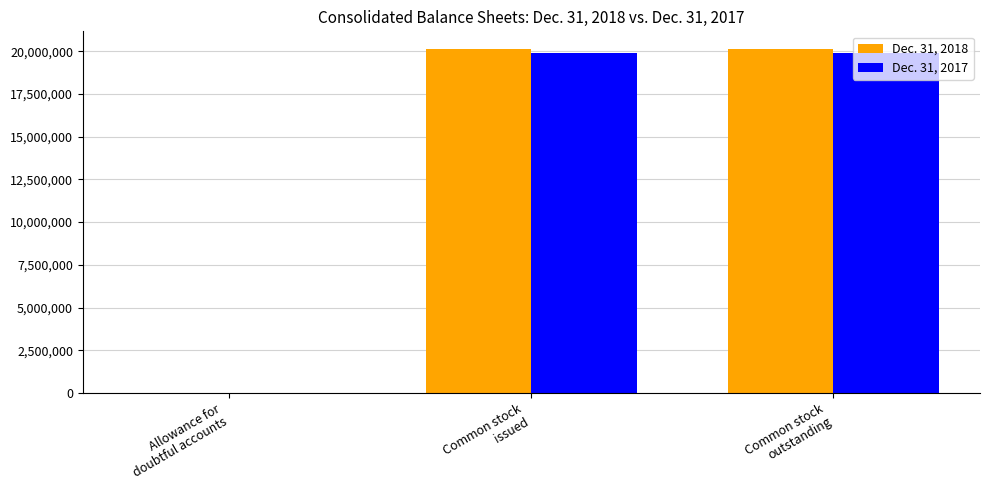

Which series has the widest spread of values?

Dec. 31, 2018